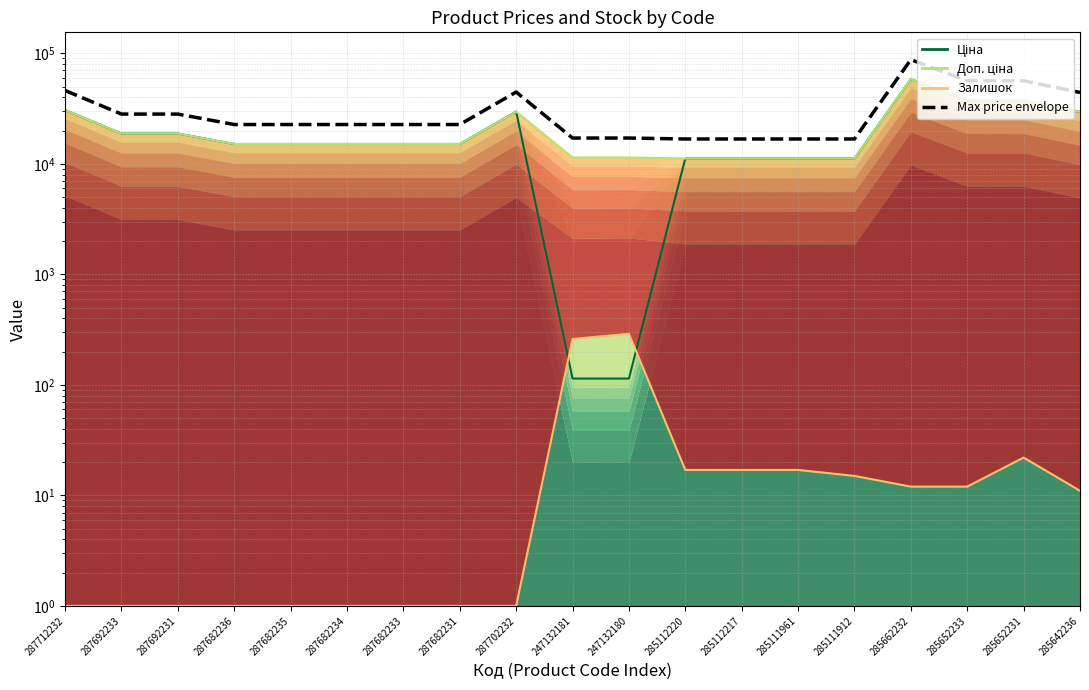

At which label does Залишок reach its minimum?

287712232